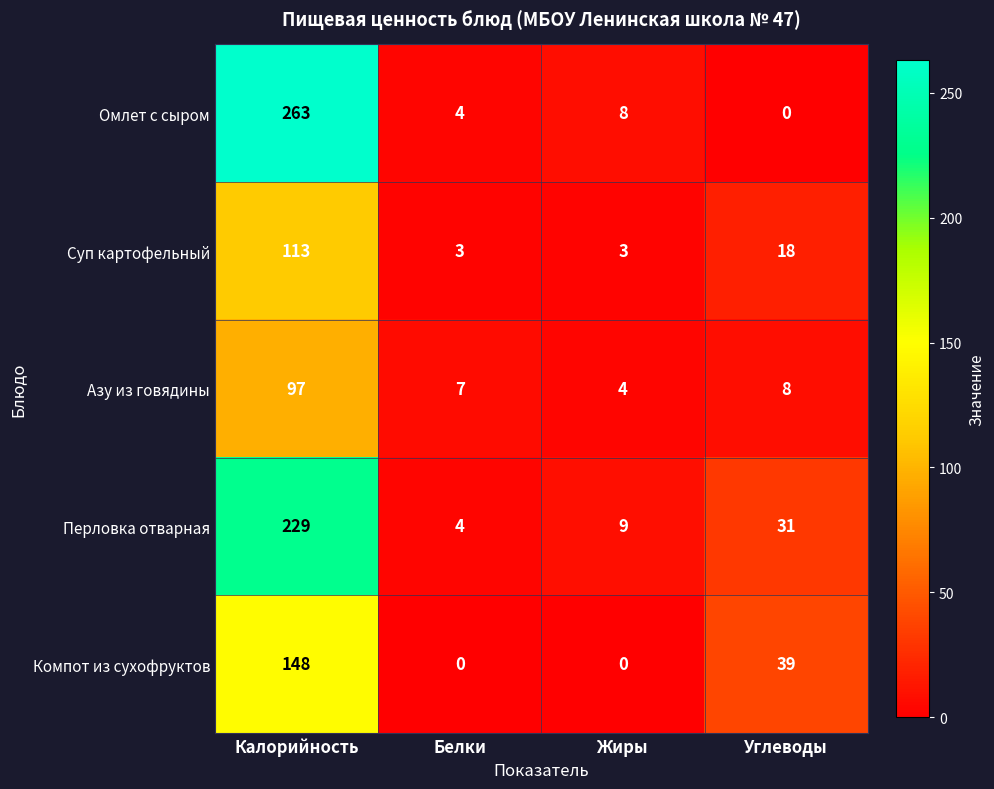

At which category is the sum across all series the highest?

Калорийность